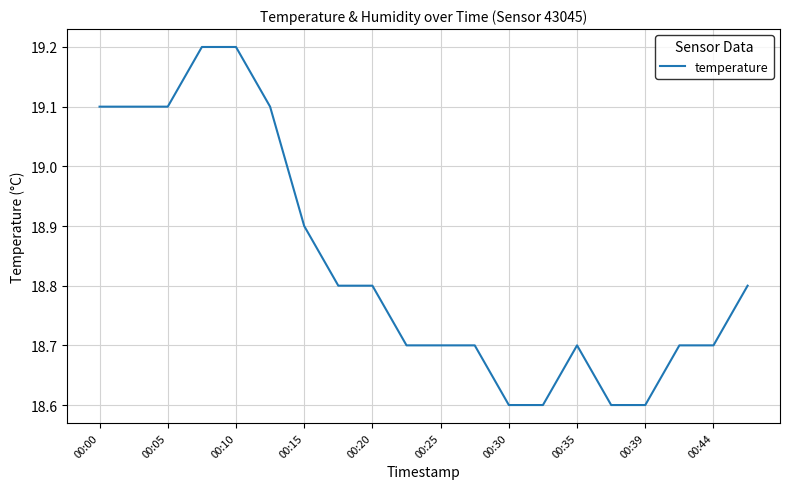

What is the difference between the maximum and minimum values?

0.6